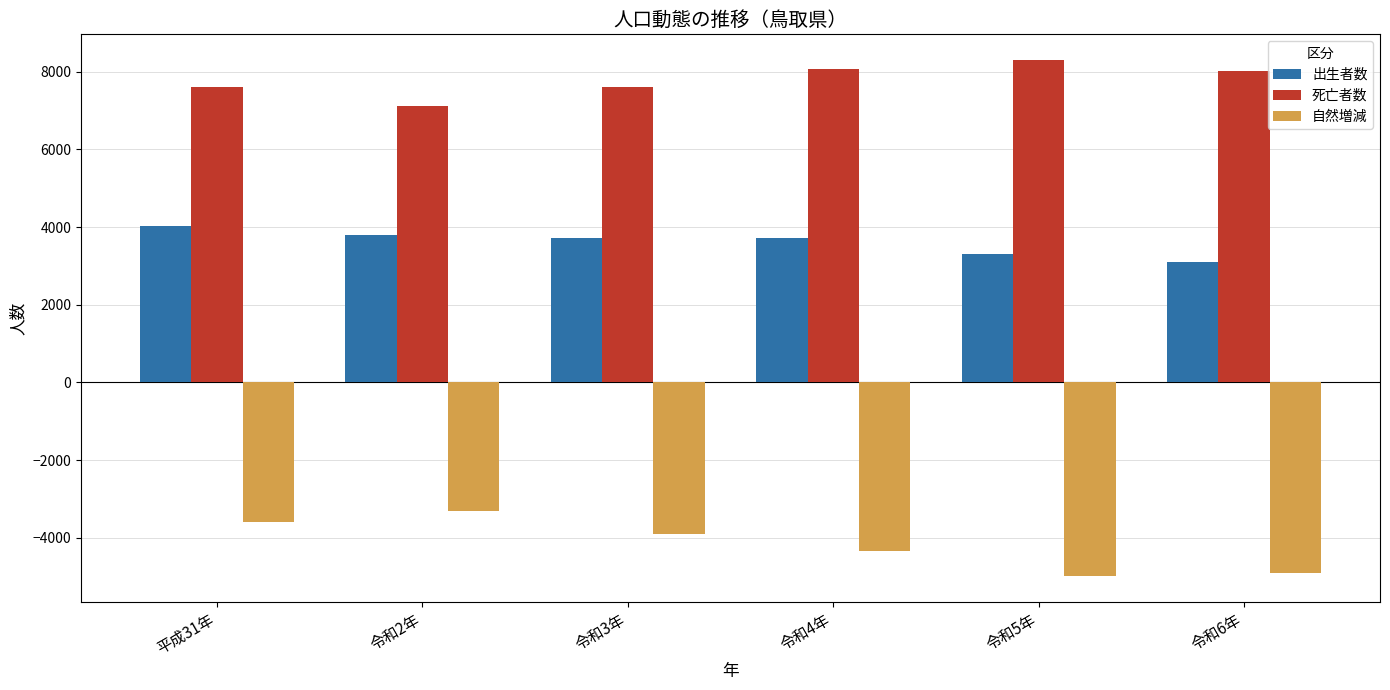

Which series has the largest total across all categories?

死亡者数